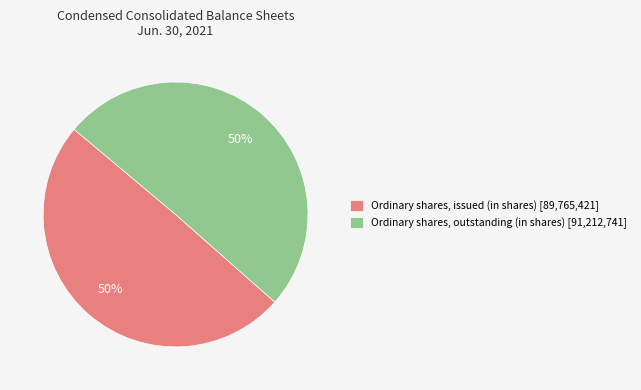

Is the sum of Ordinary shares, issued (in shares) [89,765,421] and Ordinary shares, outstanding (in shares) [91,212,741] greater than half?

Yes